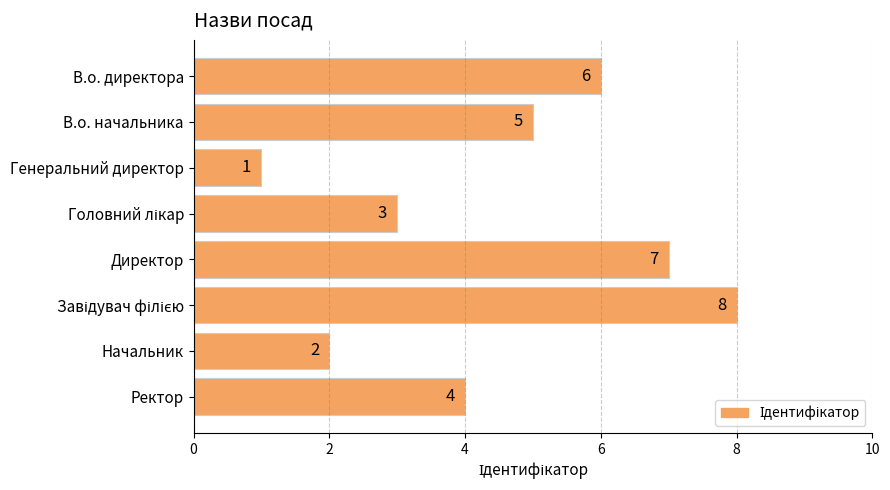

Between Генеральний директор and В.о. директора, which is larger?

В.о. директора